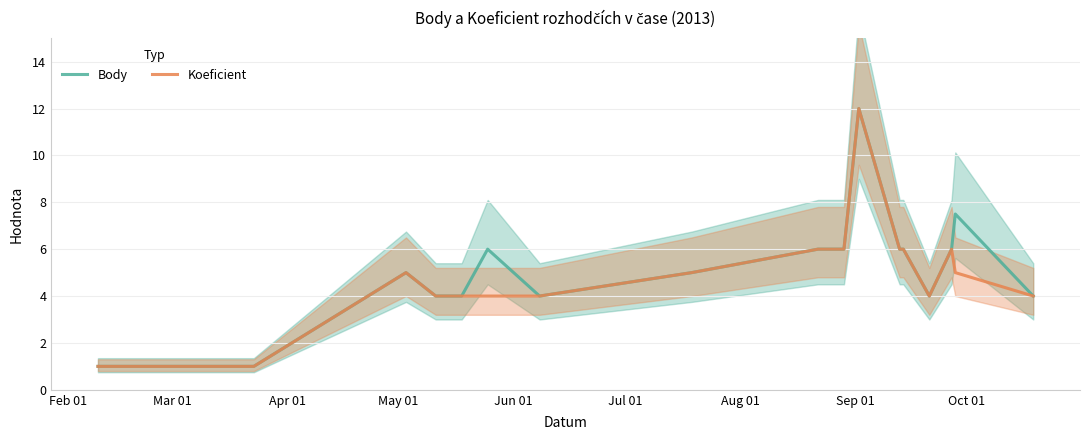

True or false: Body has a value of 3.8 at 12.

False